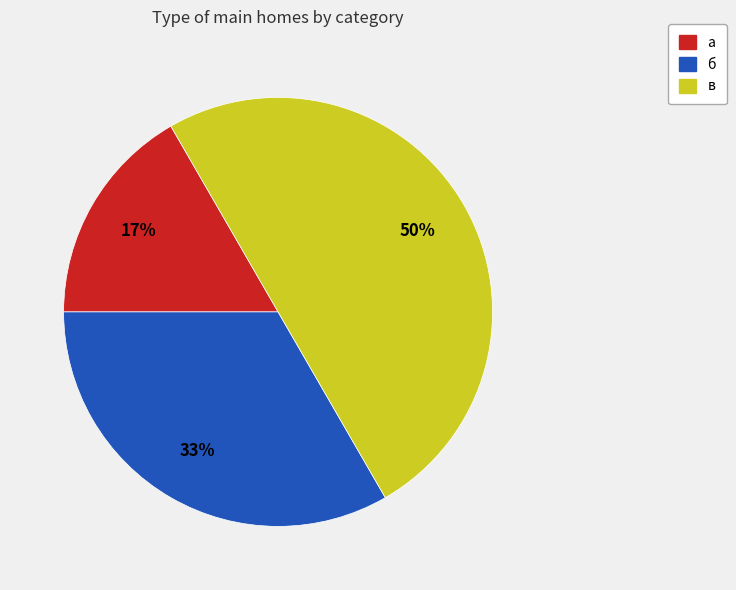

Do в and а together represent more than half of the pie?

Yes